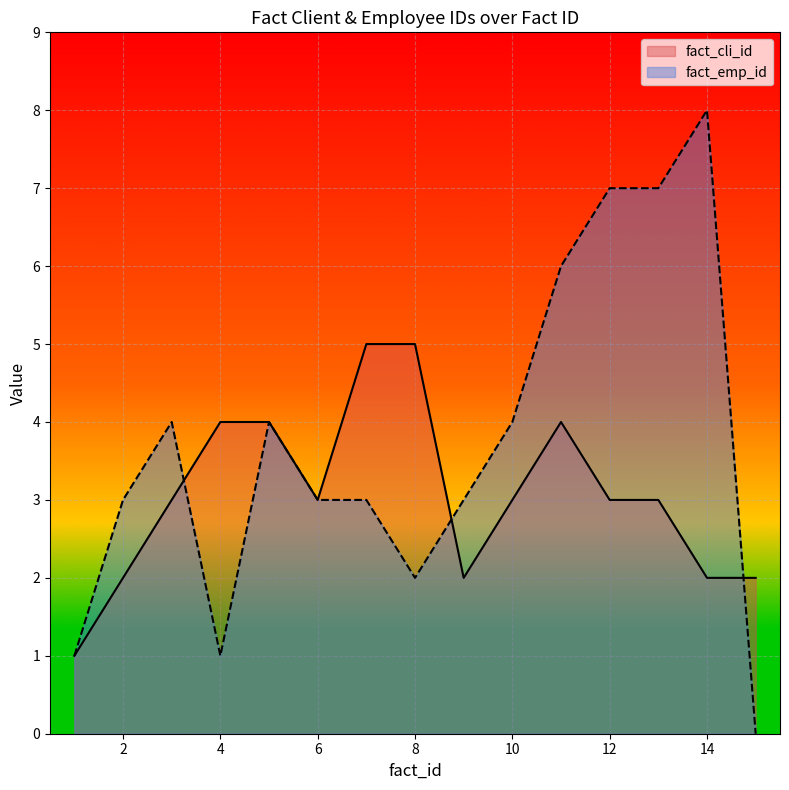

Which series has the largest range (max minus min)?

fact_emp_id